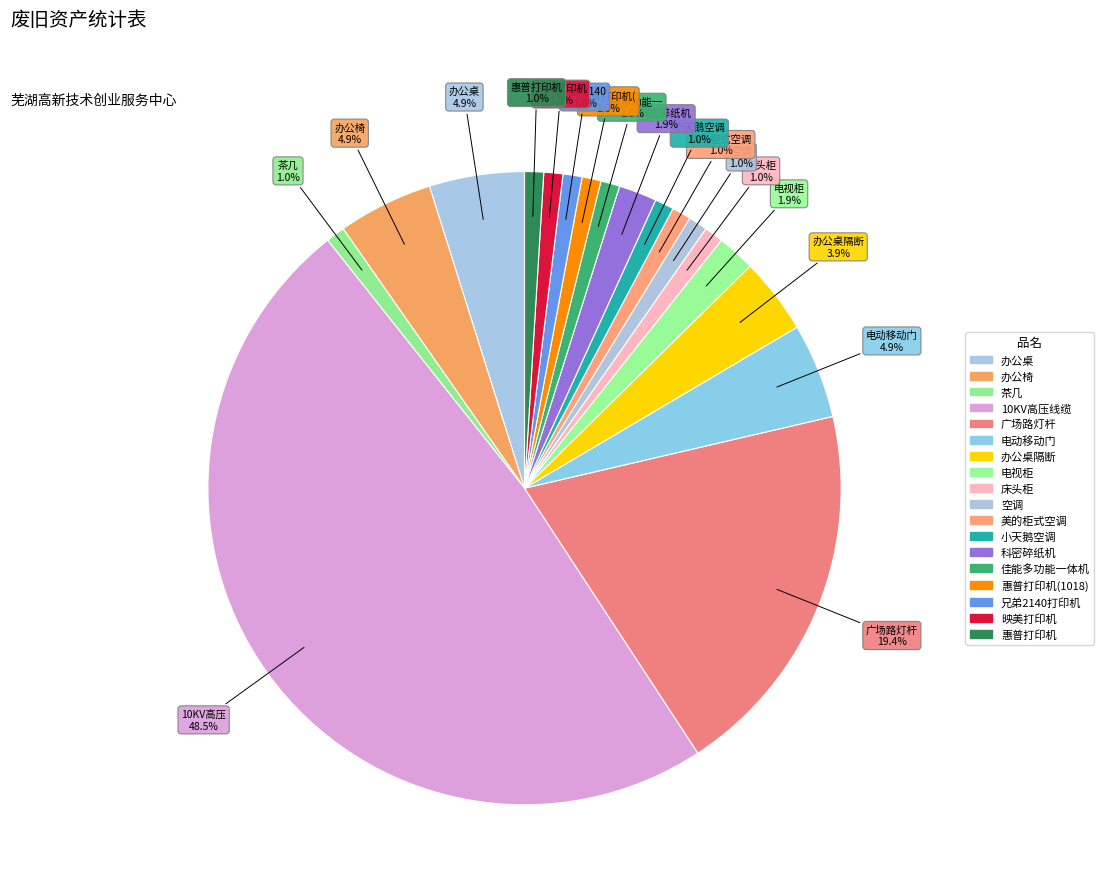

Is there a majority slice in this chart?

No